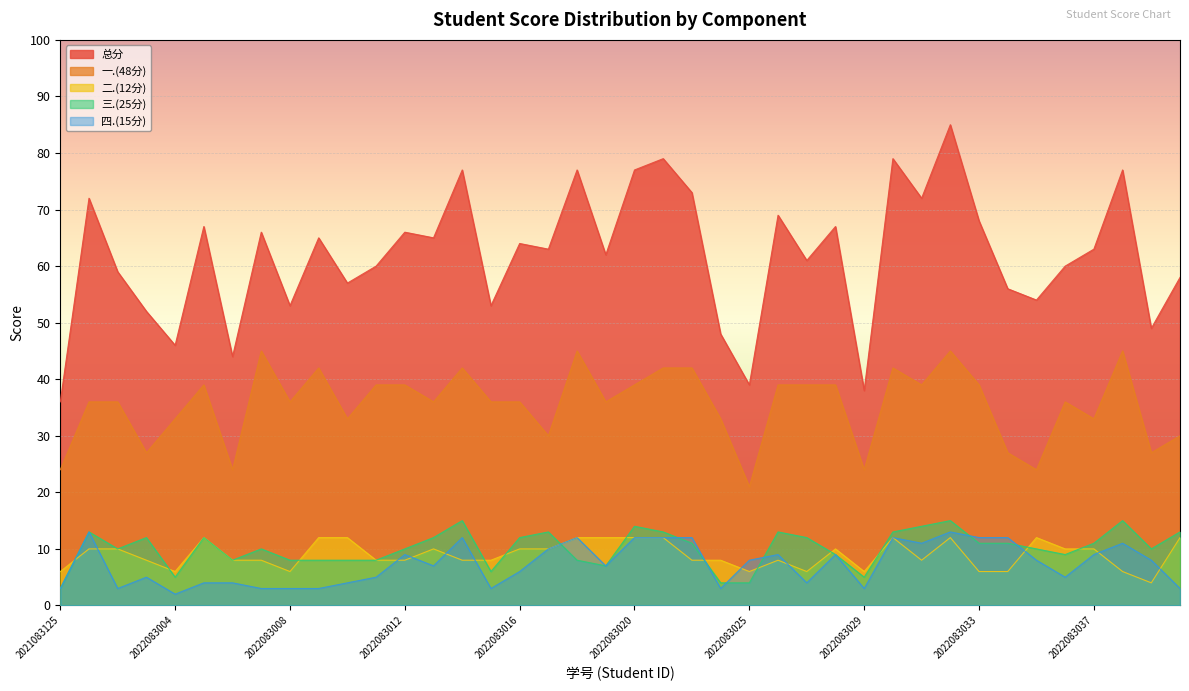

What are all the series names shown in the legend?

总分, 一.(48分), 二.(12分), 三.(25分), 四.(15分)